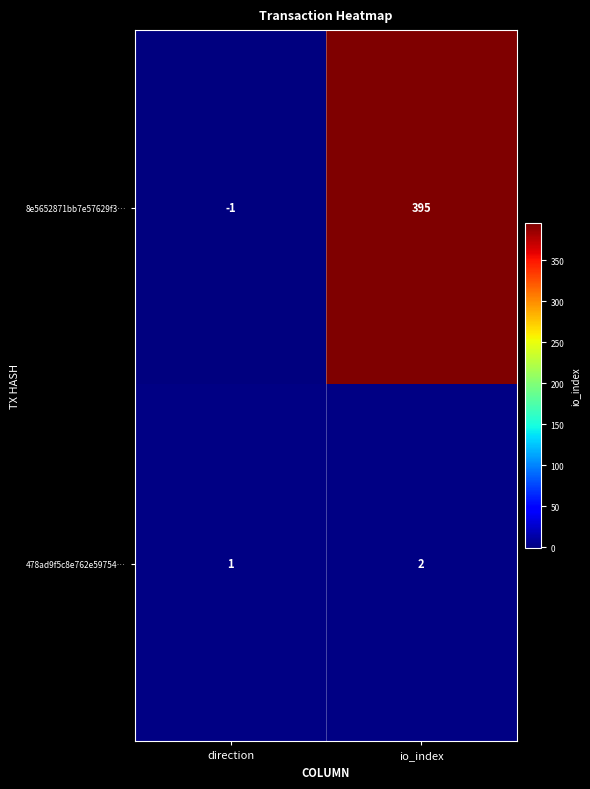

Reading left to right, what are all the values shown in this chart?

8e5652871bb7e57629f3…: direction=-1	io_index=395
478ad9f5c8e762e59754…: direction=1	io_index=2